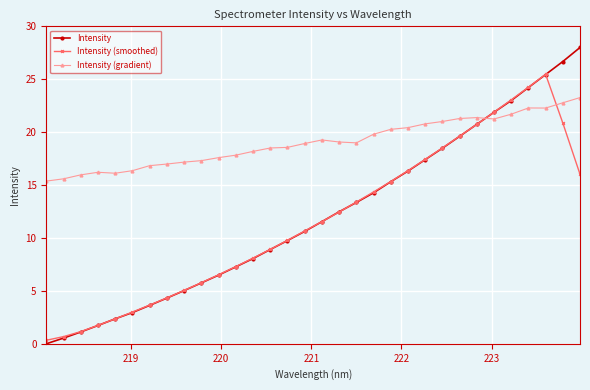

Which series has the largest range (max minus min)?

Intensity